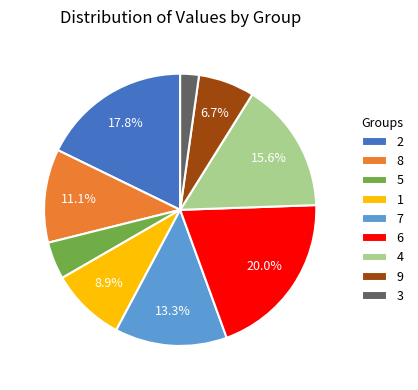

Count the number of slices in the pie.

9